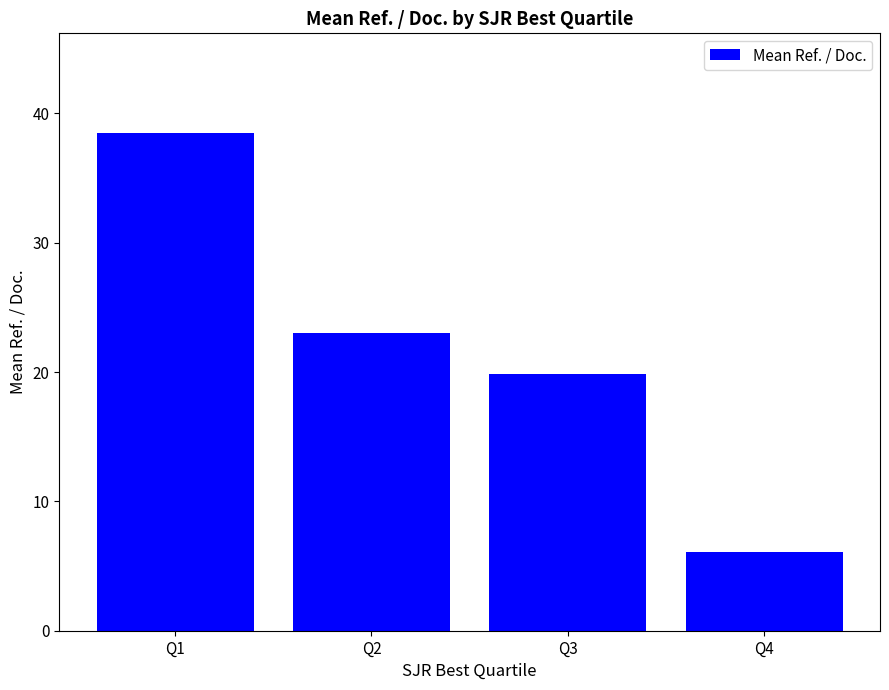

What is the ratio of the value at Q2 to the value at Q1?

0.6